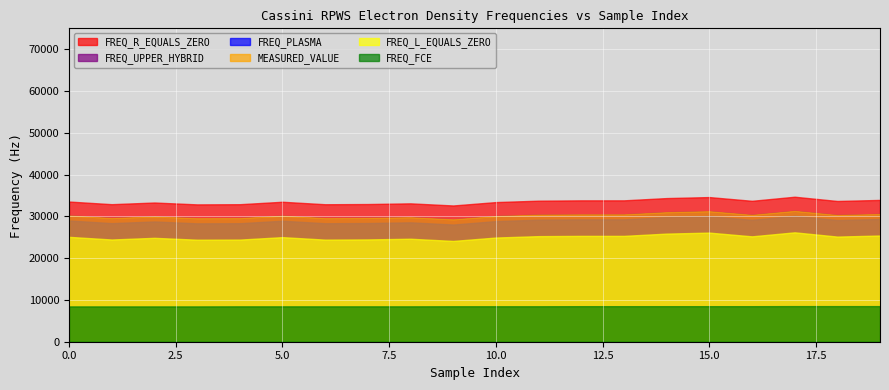

What is the total value across all series at 5?

156279.8